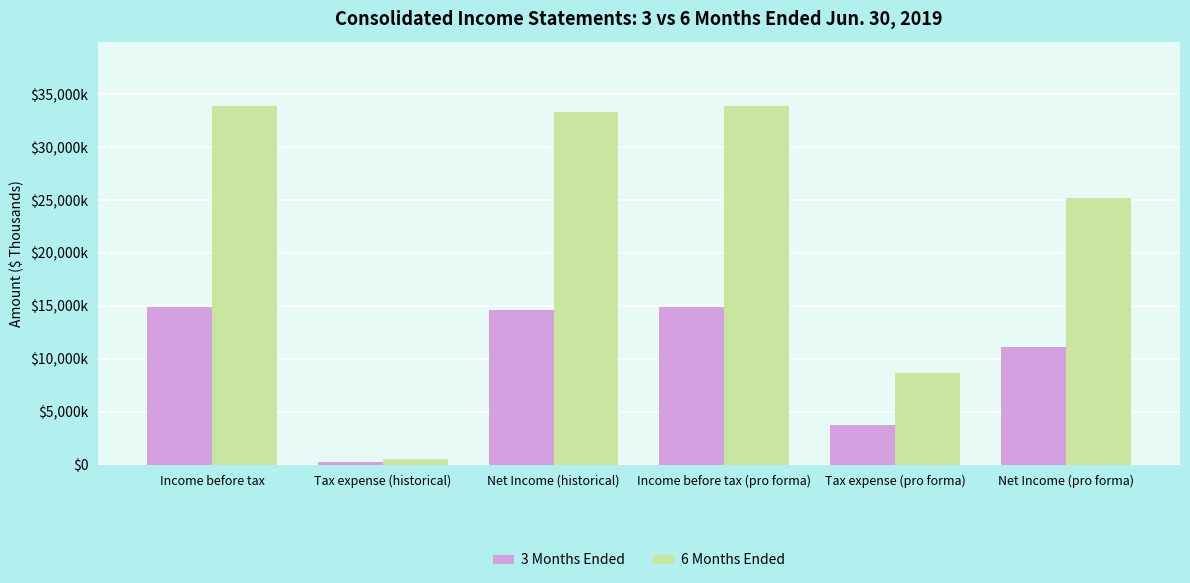

Rank the series by their average value, from lowest to highest.

3 Months Ended, 6 Months Ended